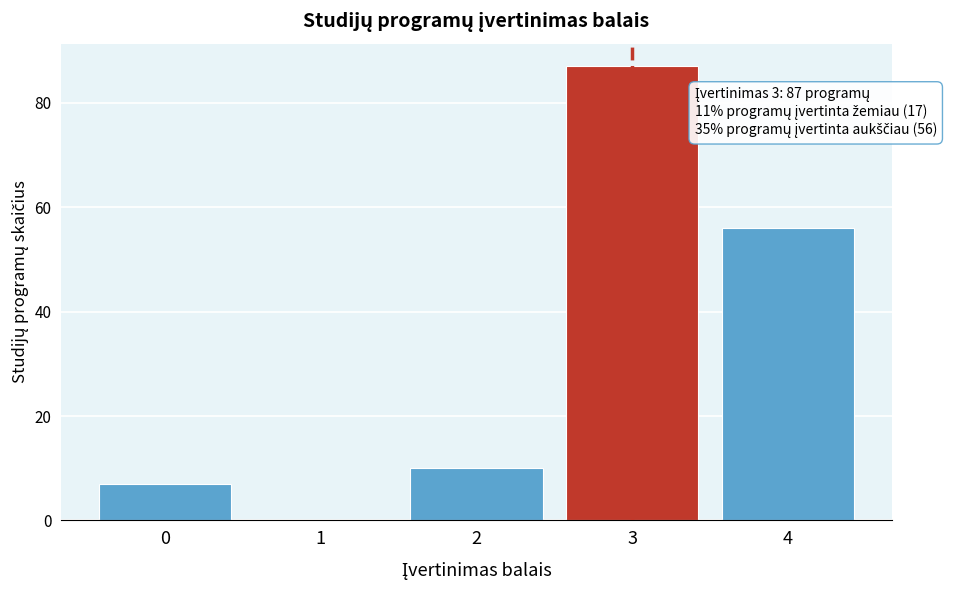

Reading left to right, what are all the values shown in this chart?

0=7	1=0	2=10	3=87	4=56